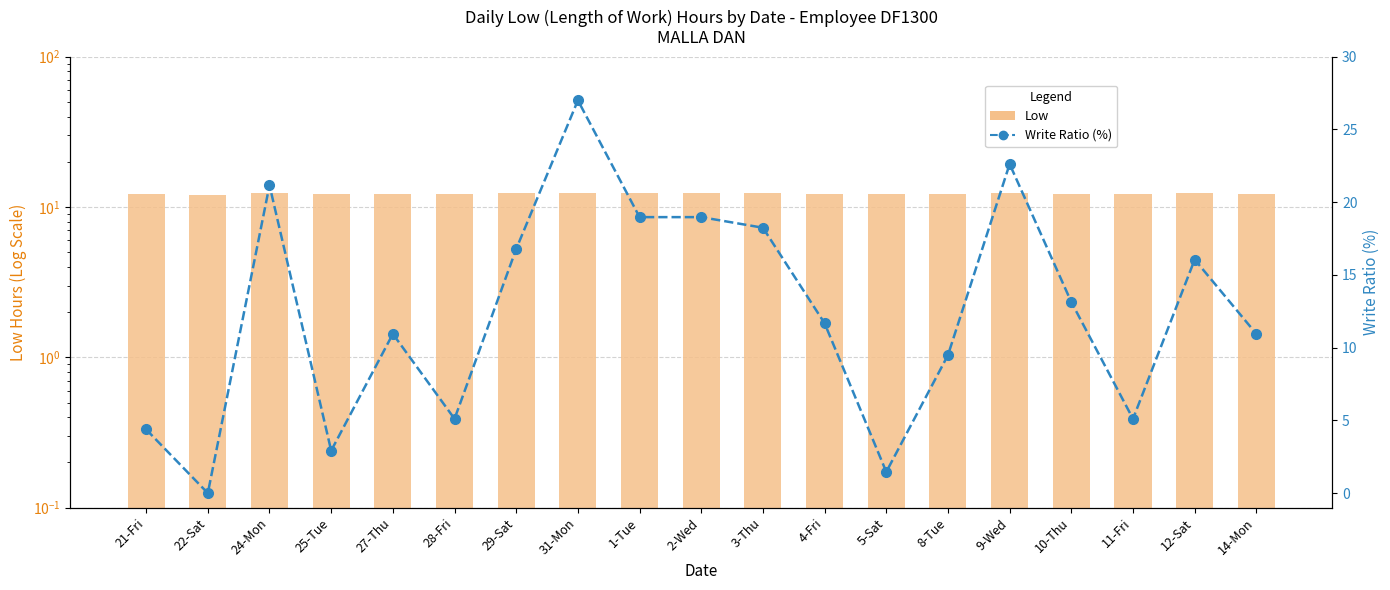

Which series has the widest spread of values?

Write Ratio (%)